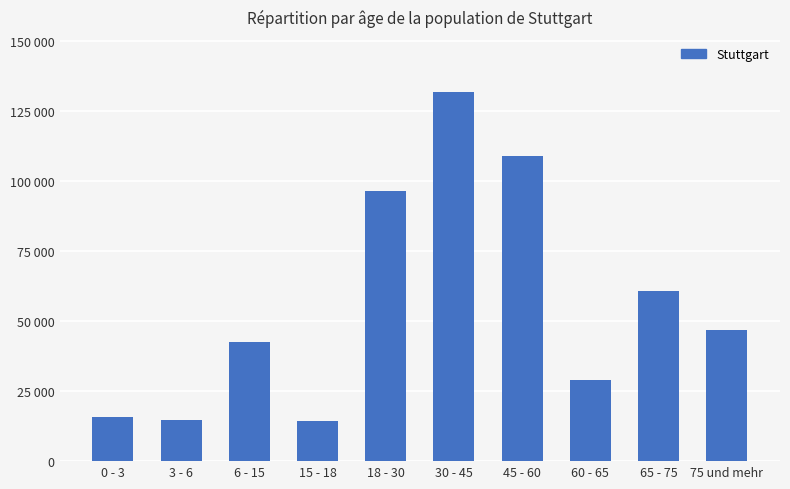

Reading left to right, extract all data points from this chart.

0 - 3=15785	3 - 6=14827	6 - 15=42585	15 - 18=14370	18 - 30=96567	30 - 45=131699	45 - 60=109055	60 - 65=28848	65 - 75=60733	75 und mehr=46969